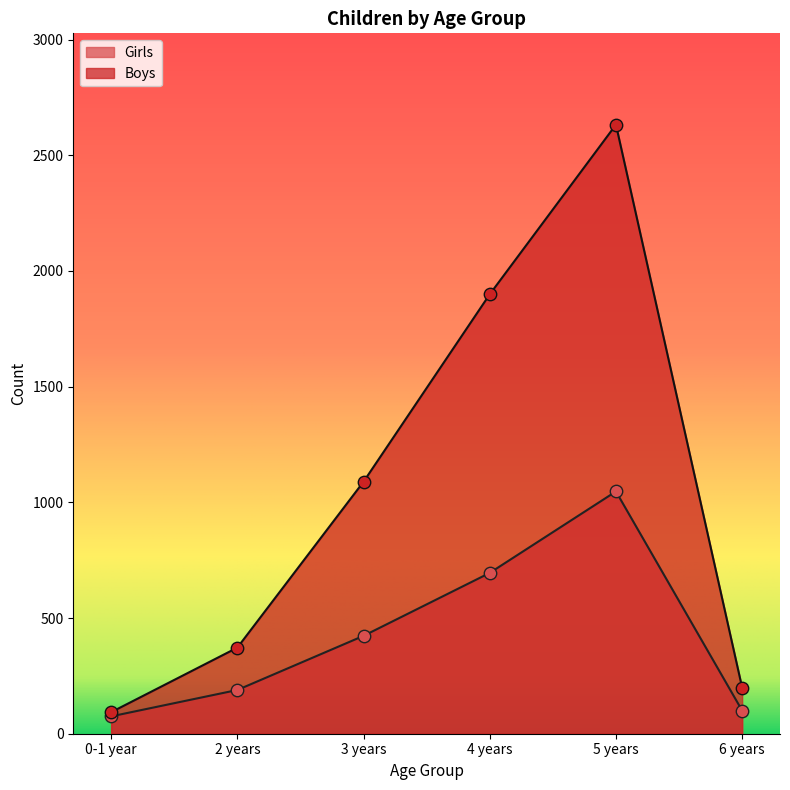

Which series has the largest total across all categories?

Boys